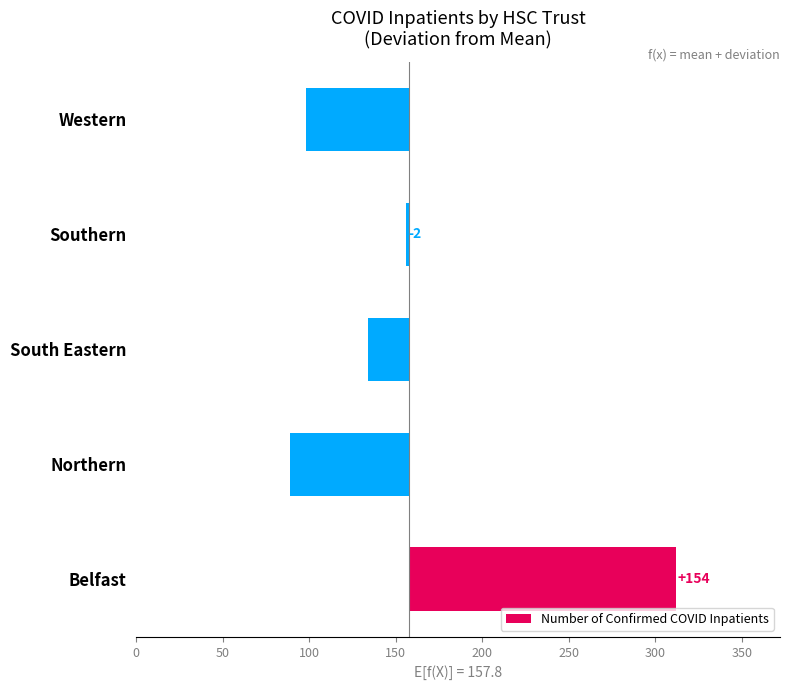

Count the number of categories in the chart.

5